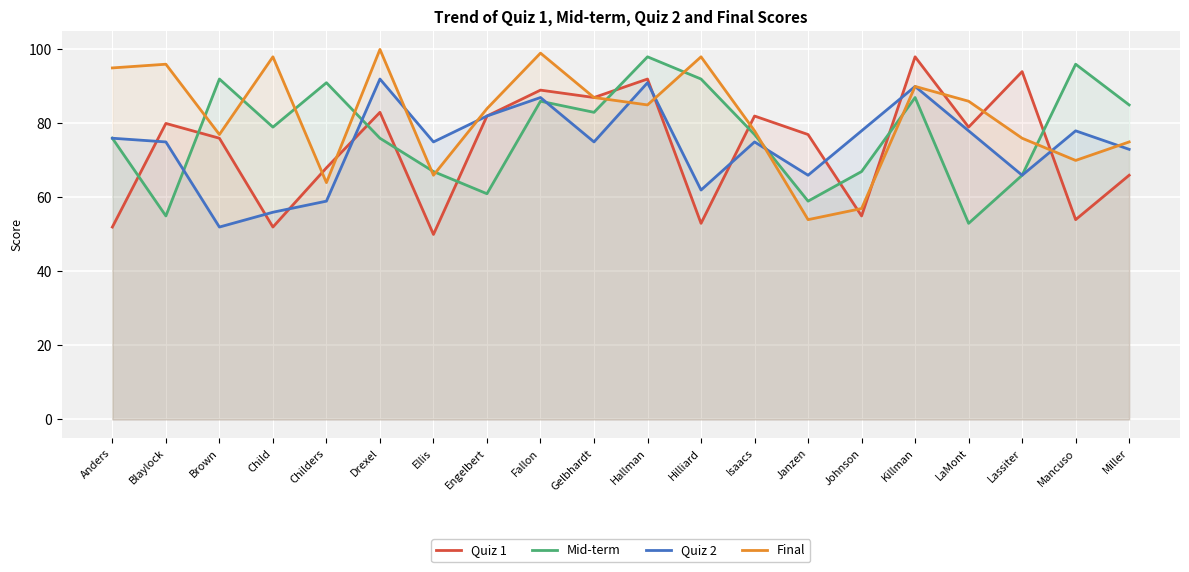

How many lines are shown in the chart?

4